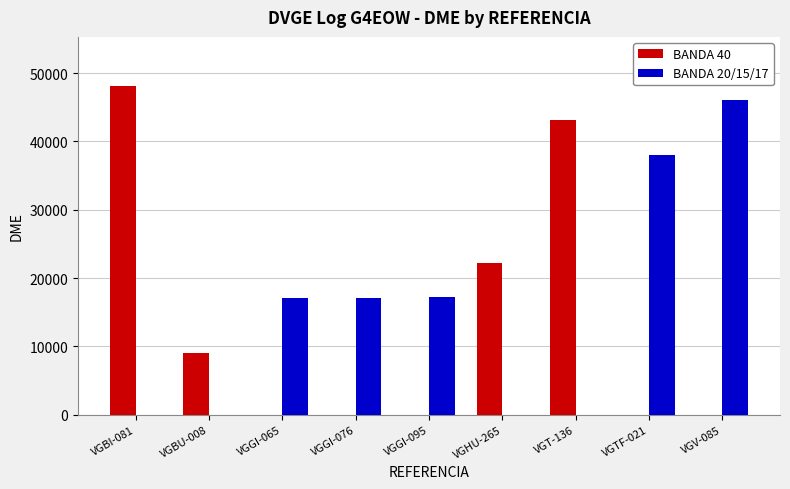

How many groups of bars are there?

9